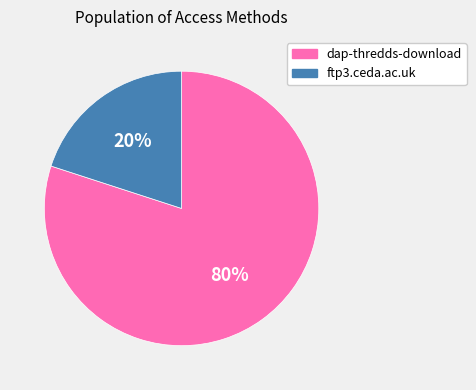

Combined, do ftp3.ceda.ac.uk and dap-thredds-download account for over 50%?

Yes